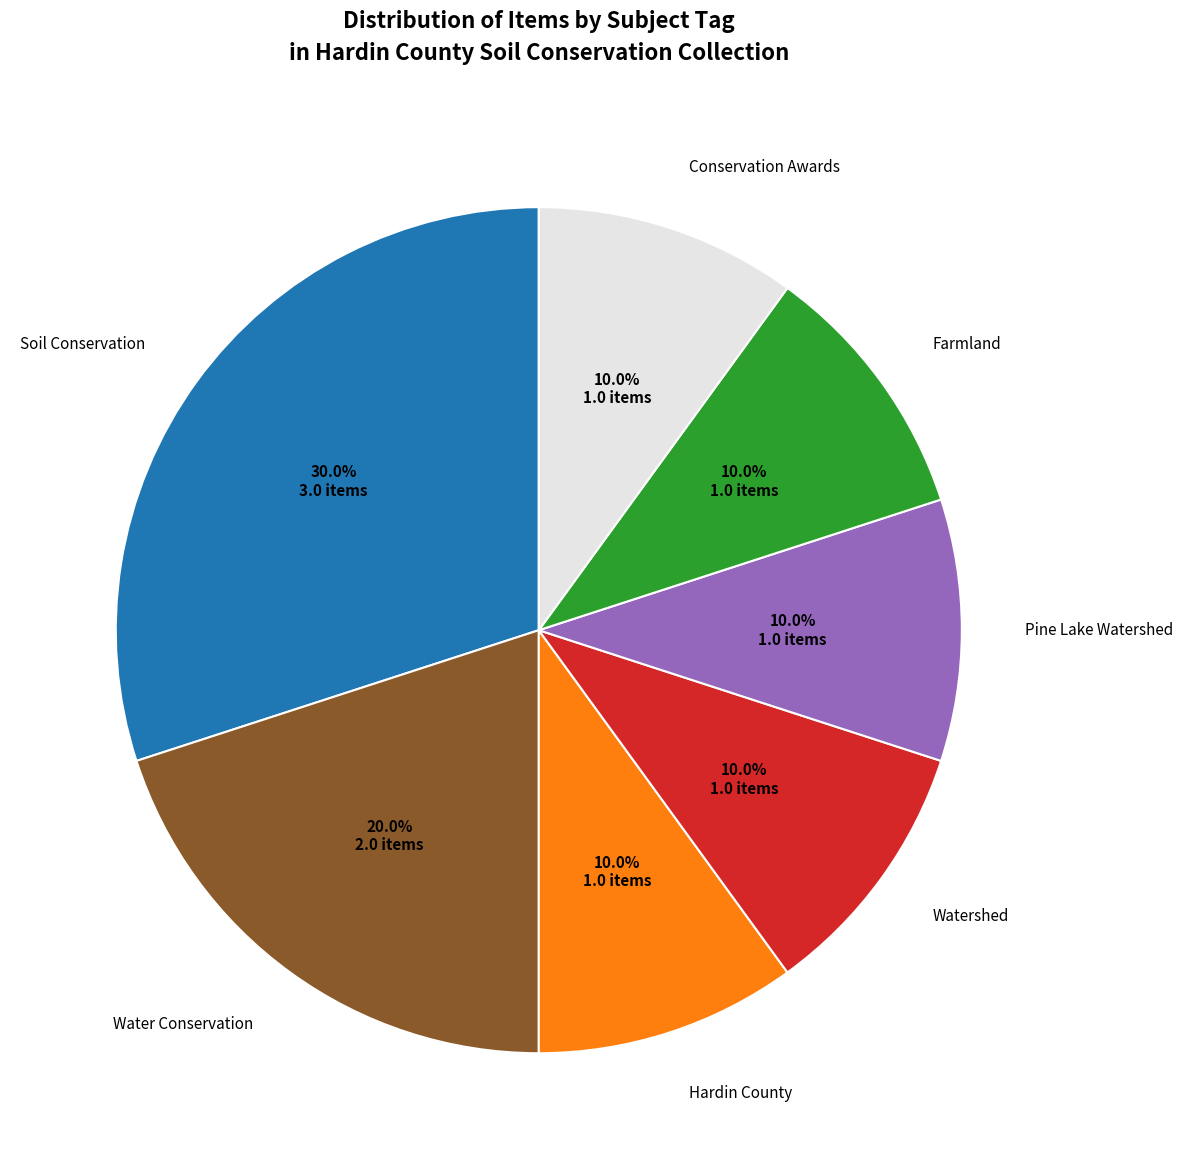

What percentage is the Water Conservation slice, to the nearest percent?

20%